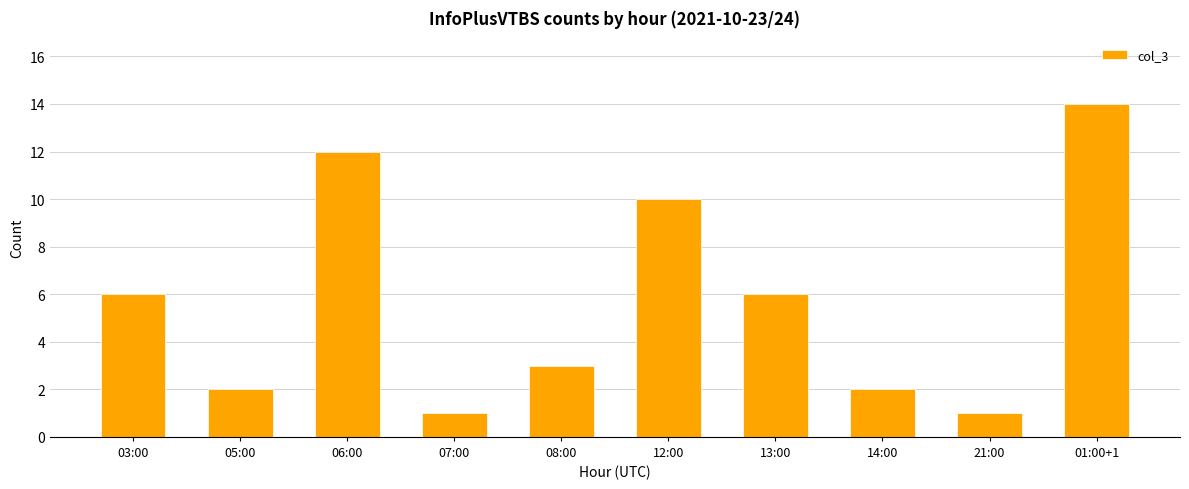

Between 07:00 and 14:00, which is larger?

14:00